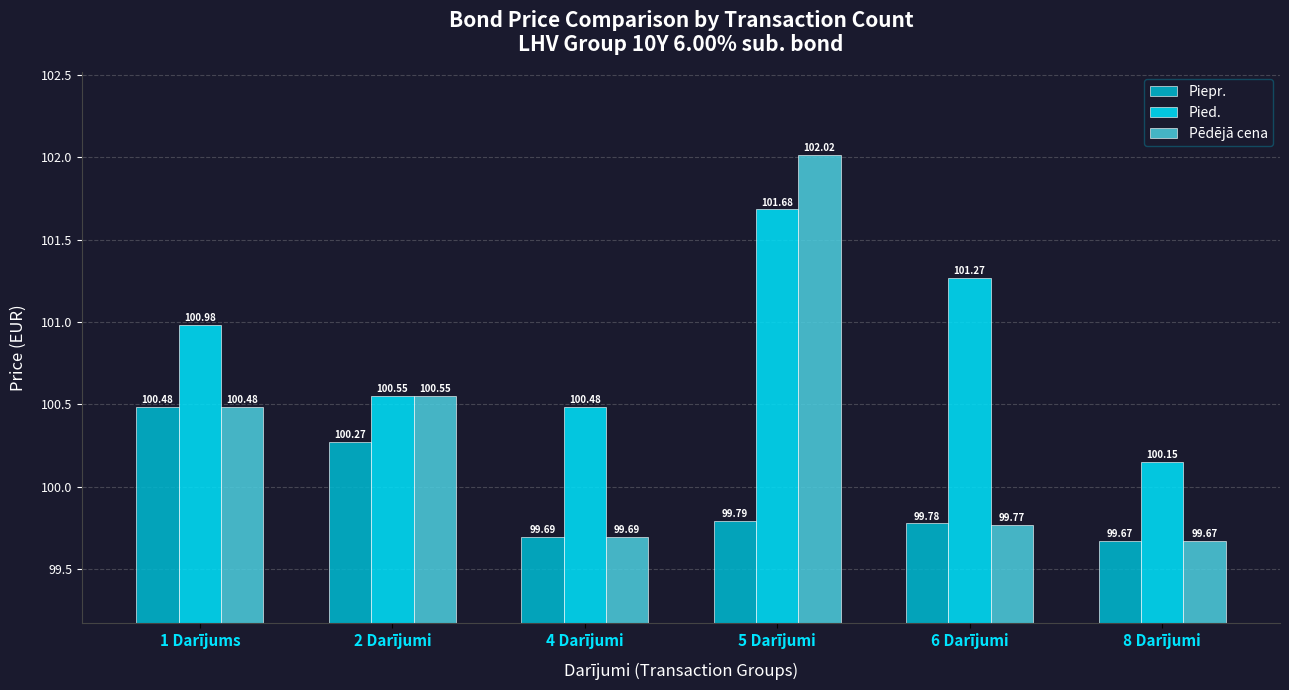

What is the average value of the Pēdējā cena series?

100.4